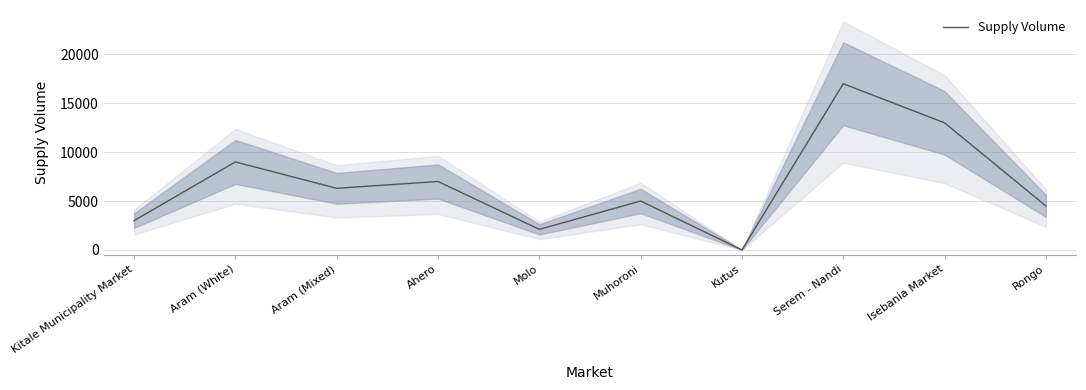

Is it true that the value at Isebania Market is 23199?

False